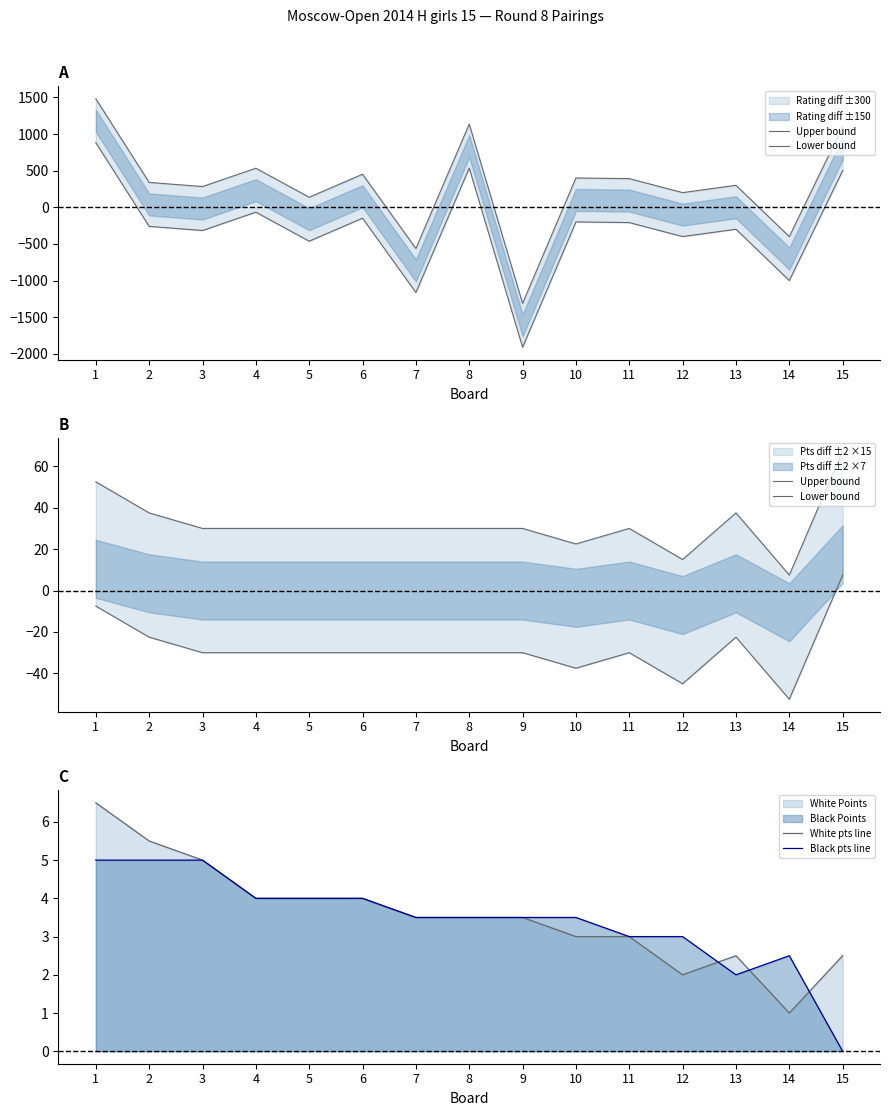

List the series in order of their peak value, highest first.

Upper bound, Lower bound, White pts line, Black pts line